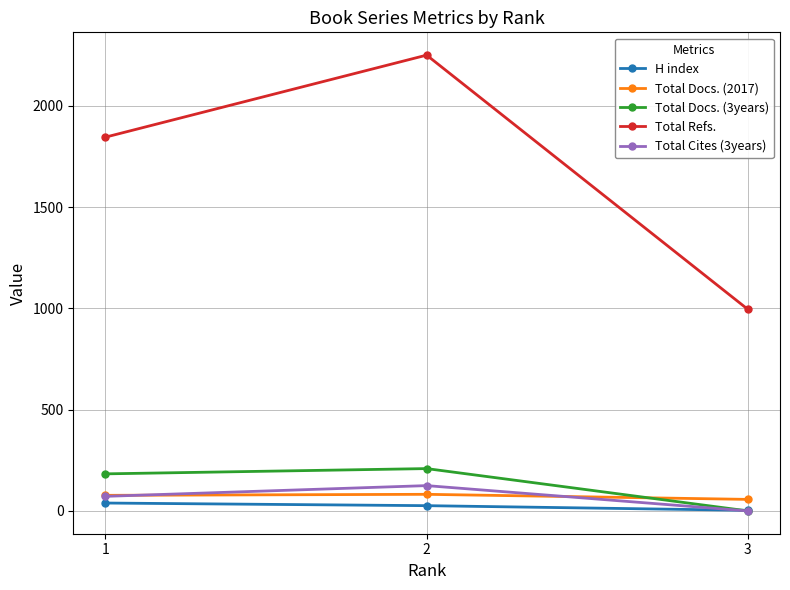

The value of Total Docs. (2017) at 1 is 77. True or false?

True